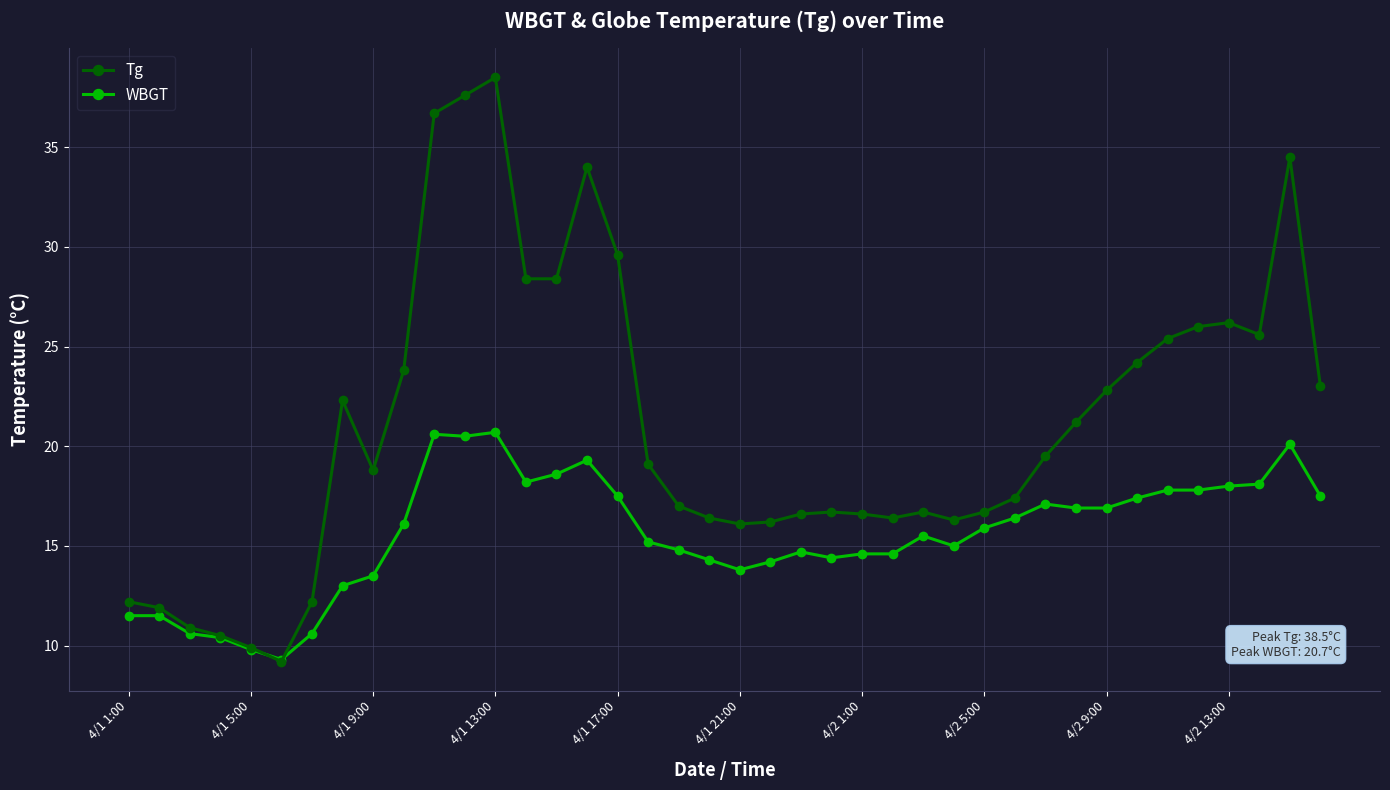

True or false: Tg has more than 2 points higher than both neighbors.

True